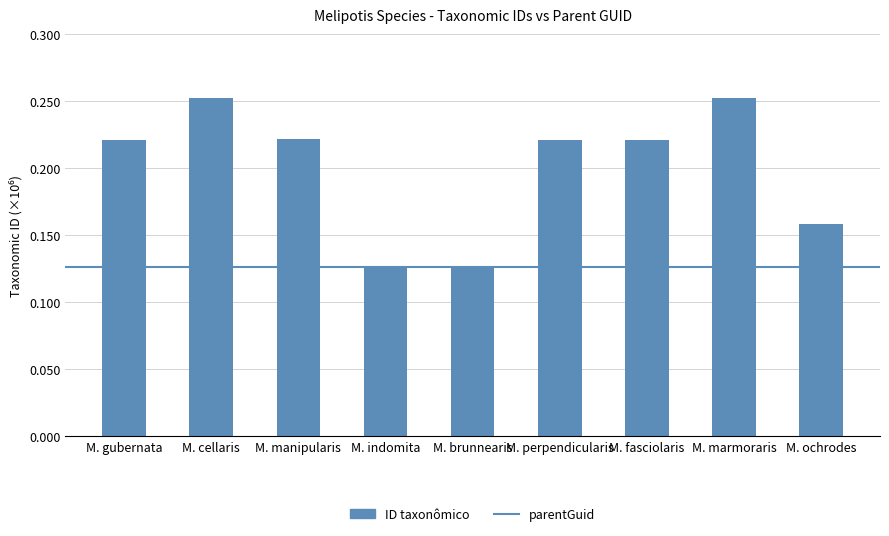

What is the sum of the values at M. indomita and M. marmoraris?

0.4